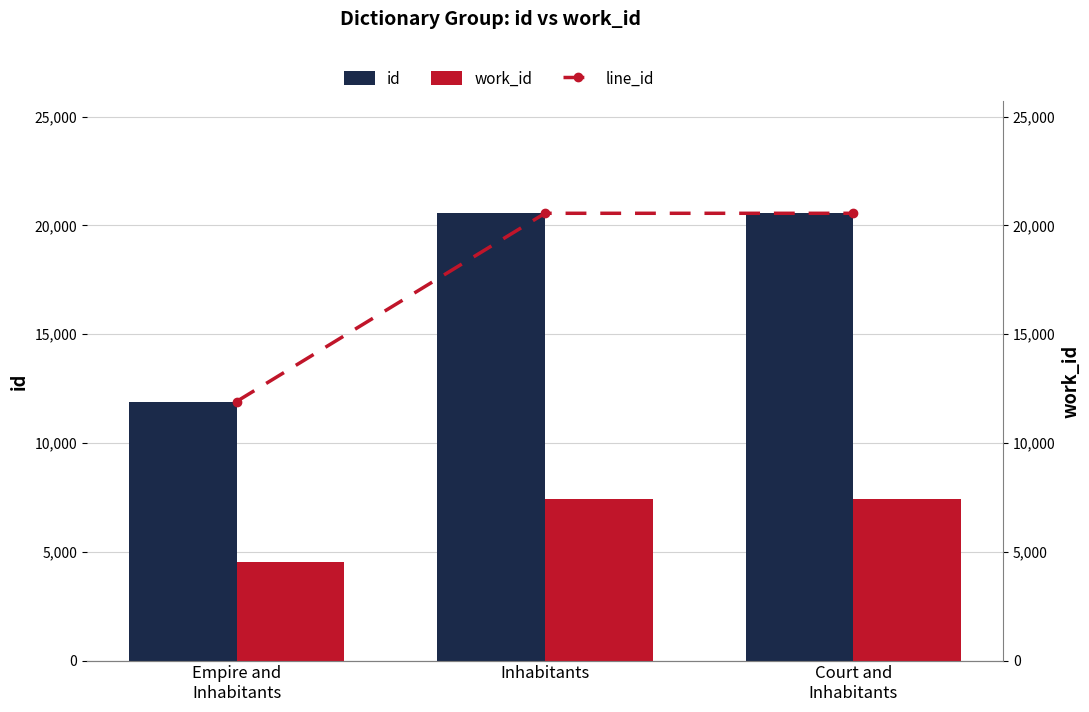

What is the label of the 3rd bar from the right?

Empire and
Inhabitants